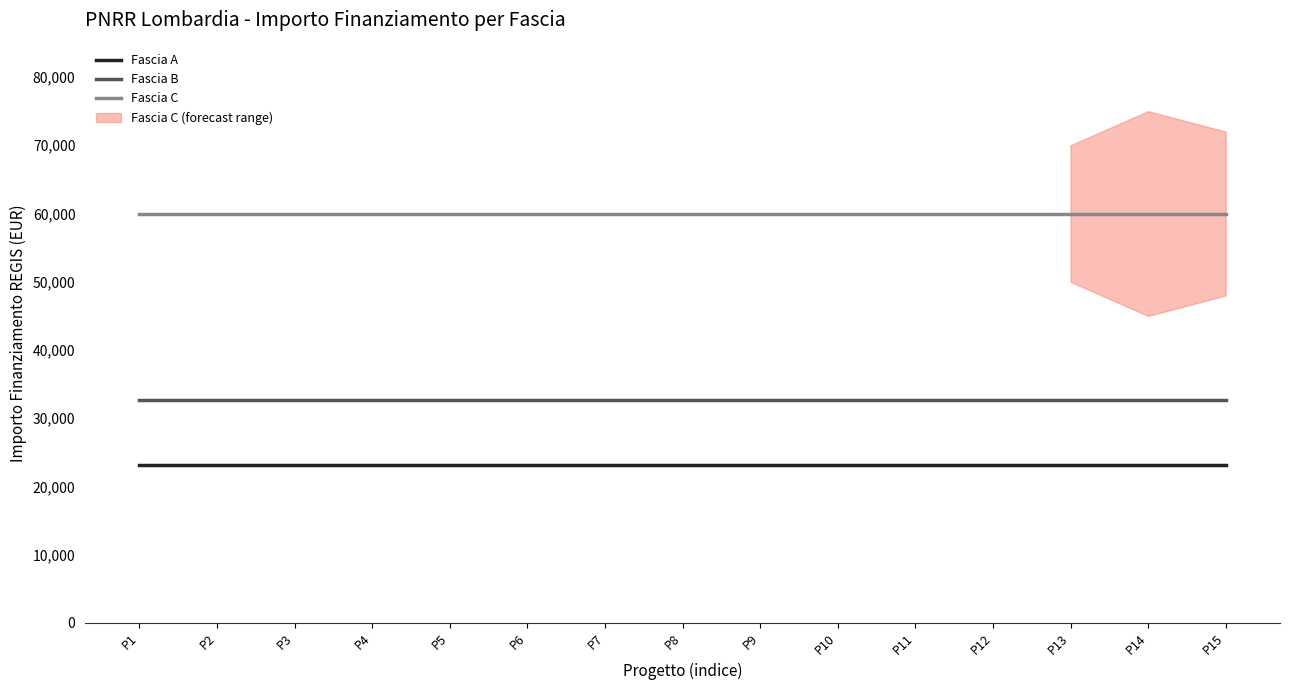

Which category has the highest value in the Fascia C series?

P1